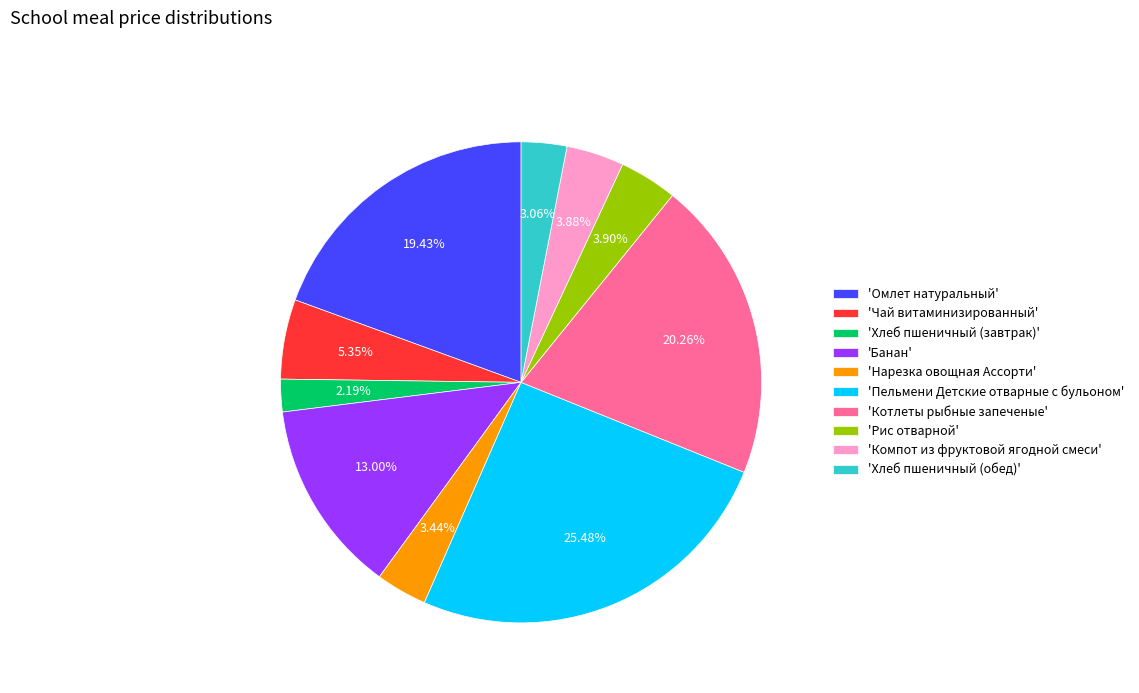

Does any single category account for the majority?

No